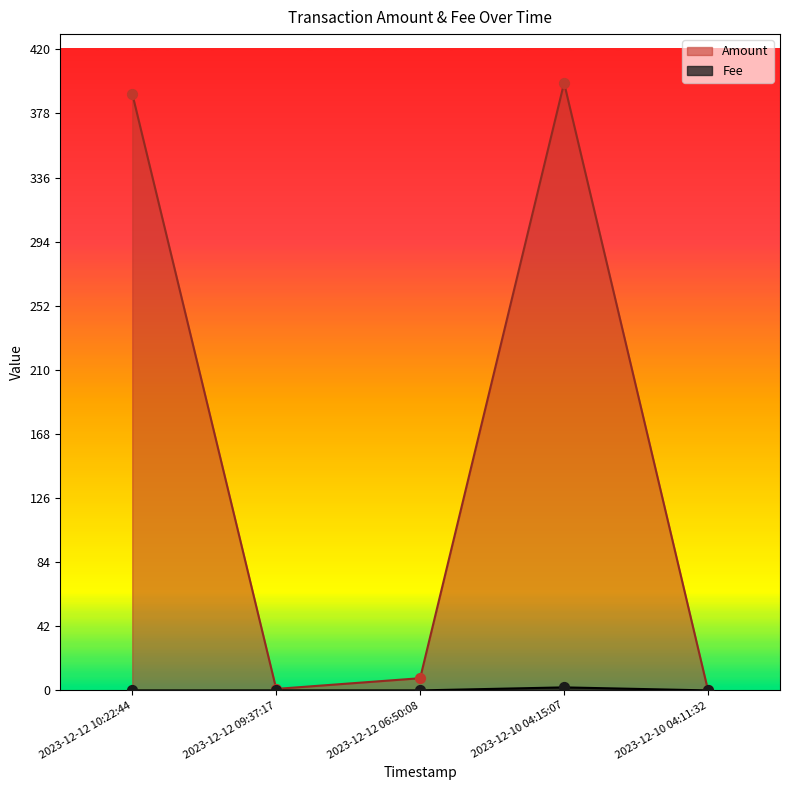

Which series has the largest total across all categories?

Amount